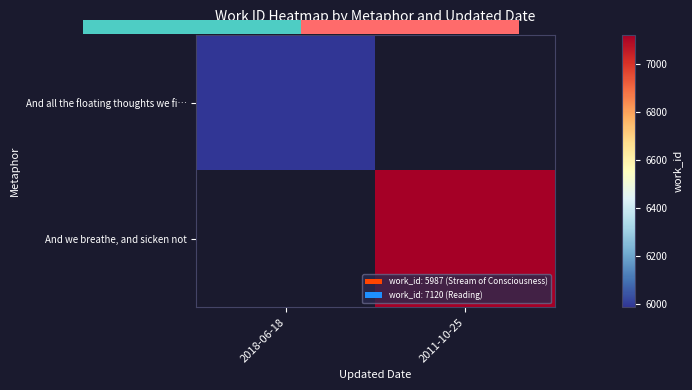

What is the lowest value of the And all the floating thoughts we fi… series?

5987.0